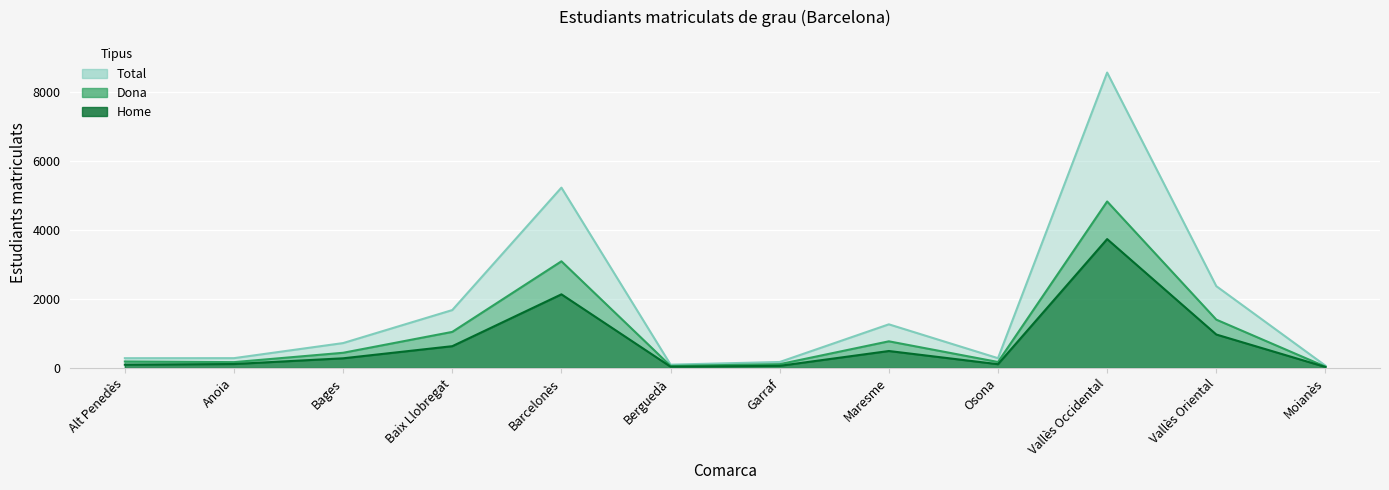

What is the sum of the Dona values at Anoia and Alt Penedès?

358